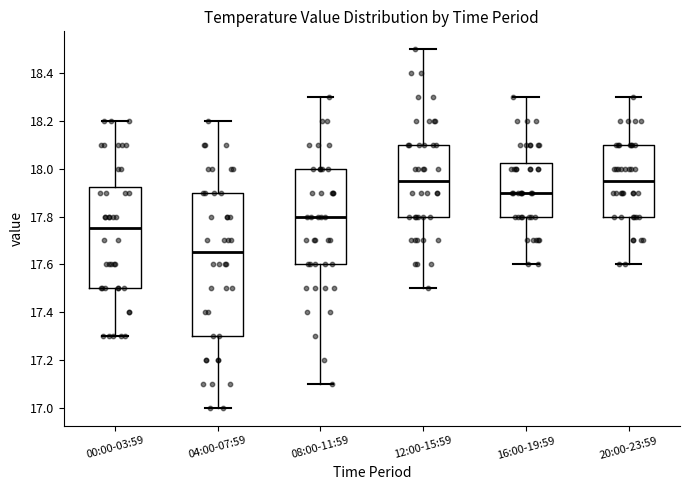

Reading left to right, read every box against the y-axis: the position of its median line, the range the box covers, and the ends of its whiskers. The values are not printed on the chart, so give them approximately, as read against the axis.

00:00-03:59: median 17.76, box 17.50 to 17.92, whiskers 17.30 to 18.20
04:00-07:59: median 17.66, box 17.30 to 17.90, whiskers 17.00 to 18.20
08:00-11:59: median 17.80, box 17.60 to 18.00, whiskers 17.10 to 18.30
12:00-15:59: median 17.96, box 17.80 to 18.10, whiskers 17.50 to 18.50
16:00-19:59: median 17.90, box 17.80 to 18.02, whiskers 17.60 to 18.30
20:00-23:59: median 17.96, box 17.80 to 18.10, whiskers 17.60 to 18.30